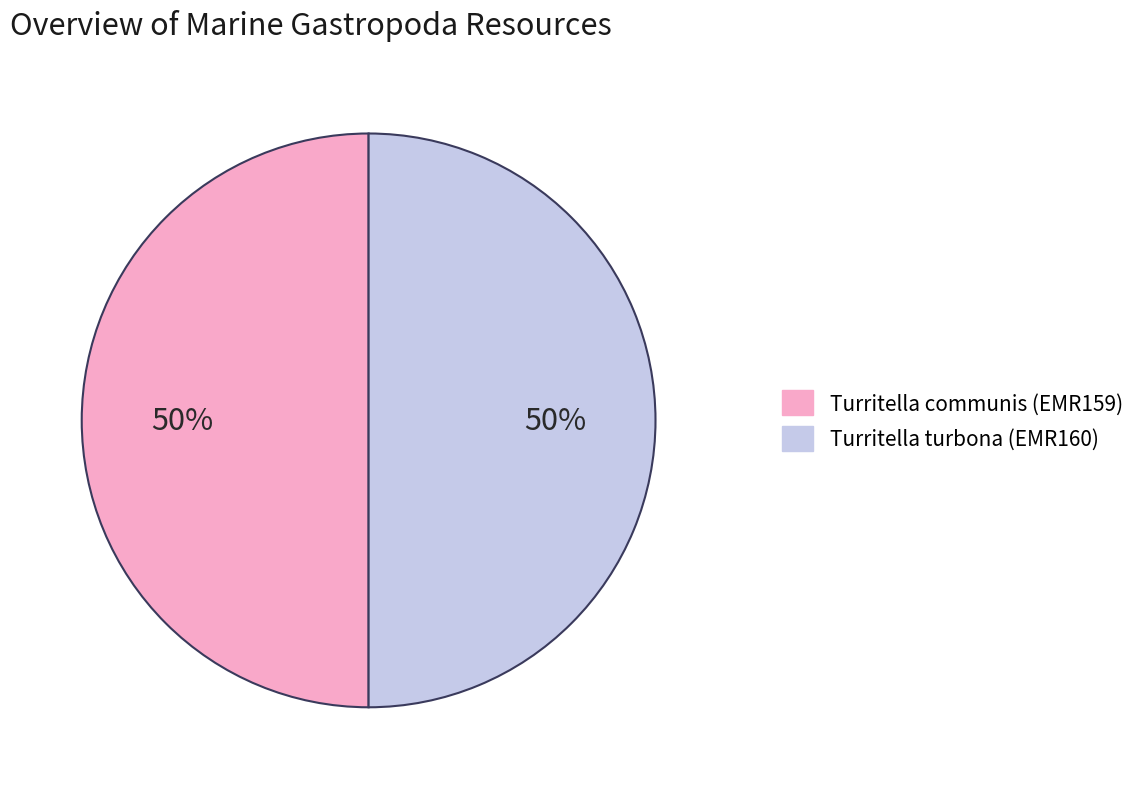

Is it true that Turritella communis (EMR159) is 50% of the pie?

True